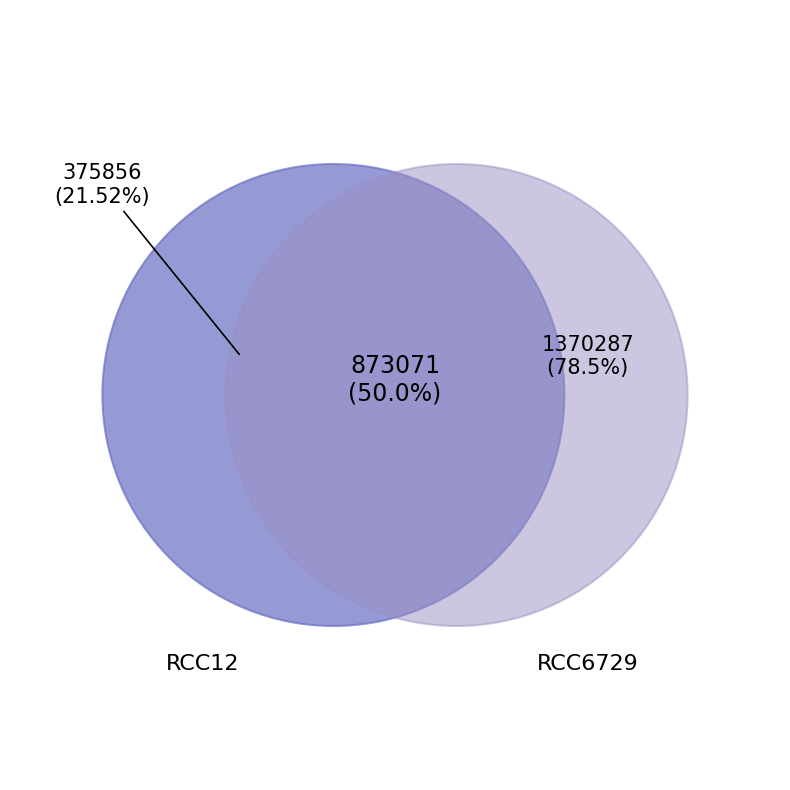

How much of the chart is everything except RCC12?

78.5%